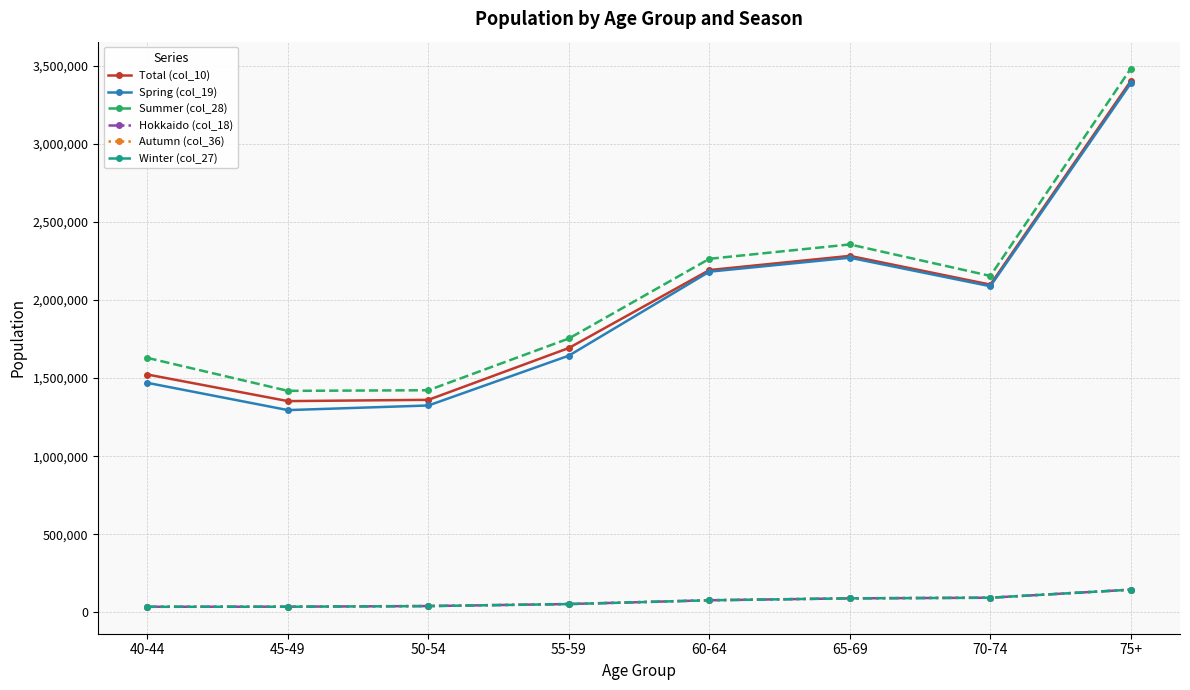

What is the sum of the Spring (col_19) values at 60-64 and 65-69?

4451591